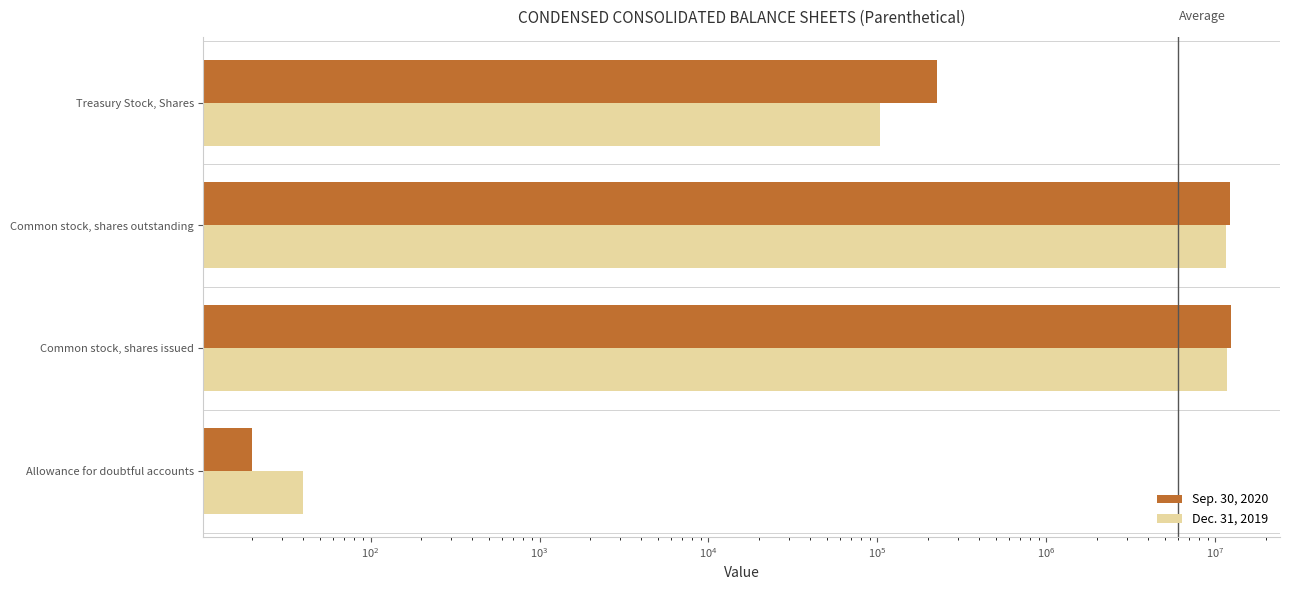

How many groups of bars are there?

4